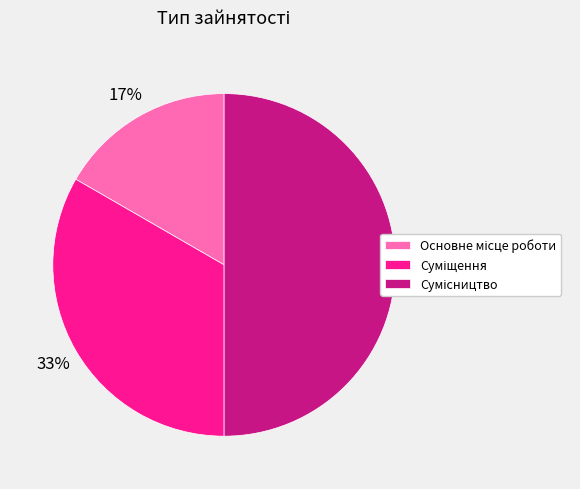

To the nearest percent, what is the average slice percentage?

33%